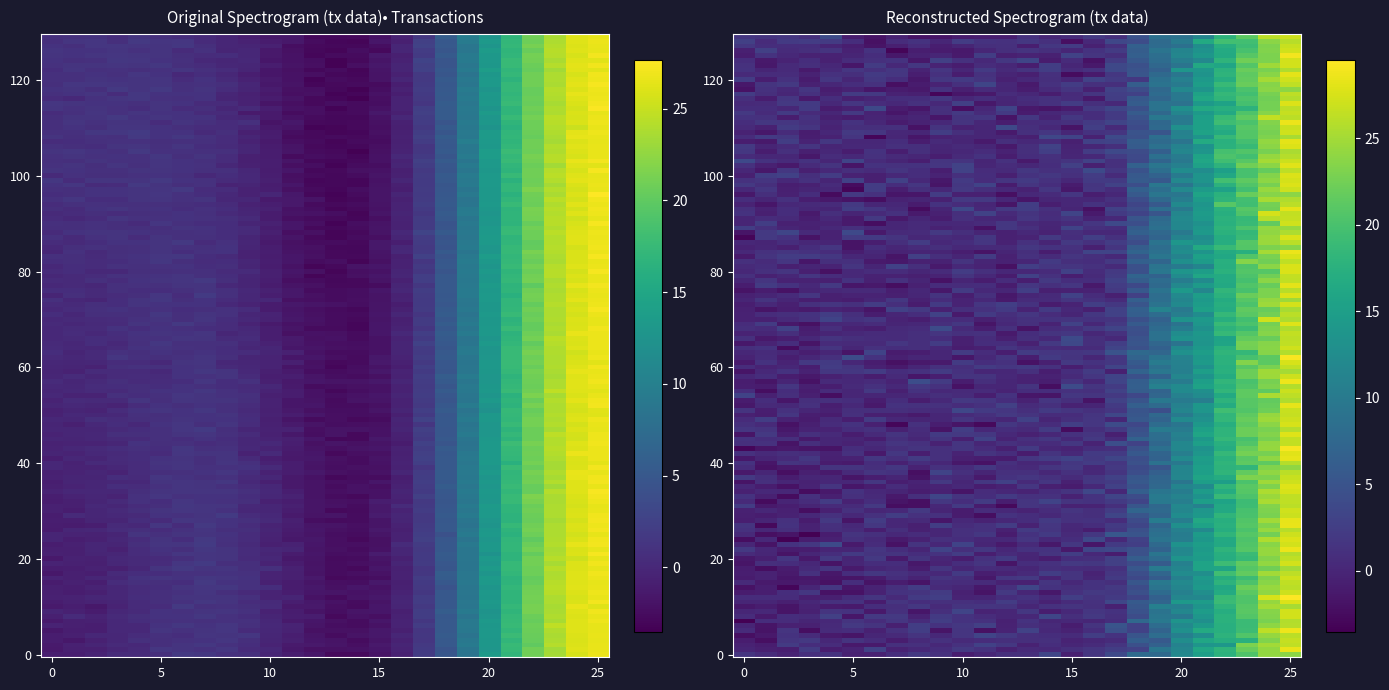

Count the number of data series in this chart.

2